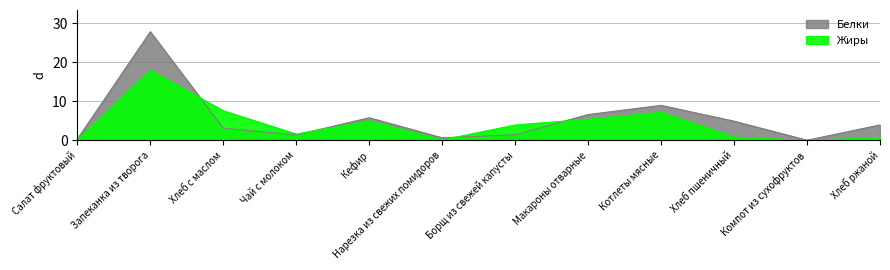

Is it true that Жиры equals 2.3 at Чай с молоком?

False